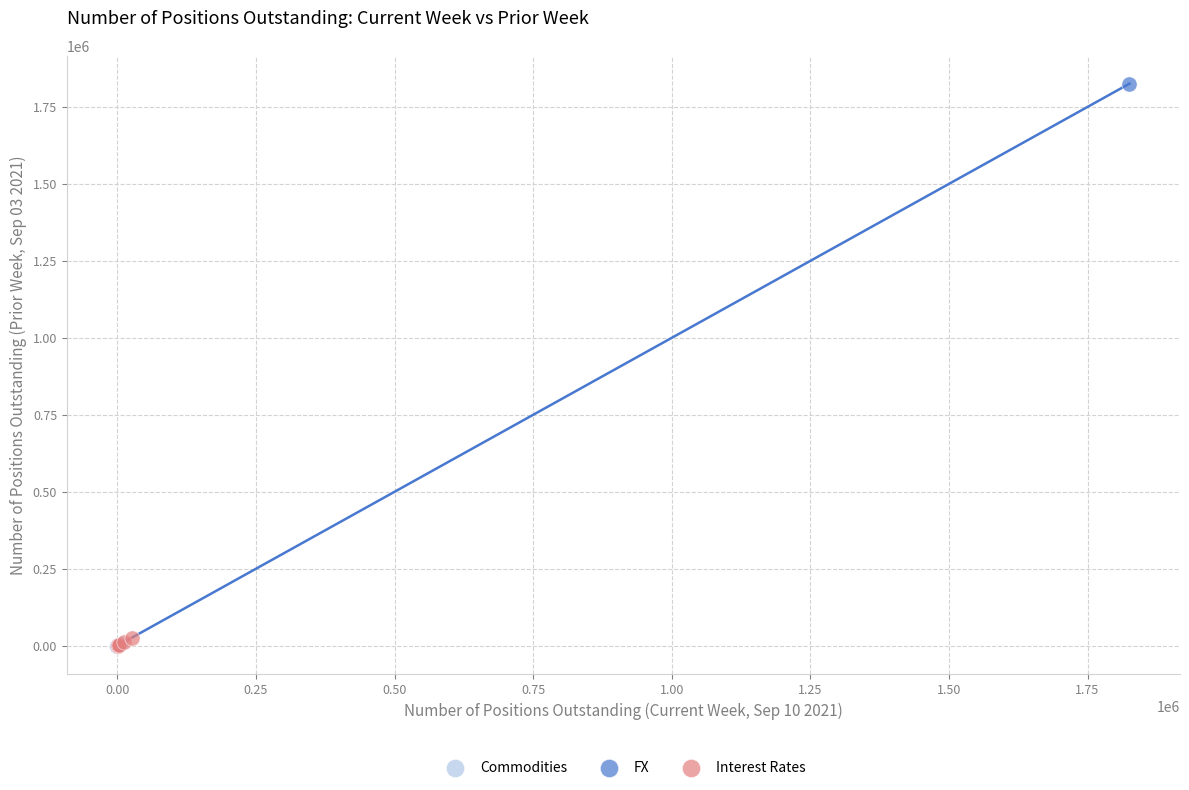

Which series has the widest spread of Y values?

FX